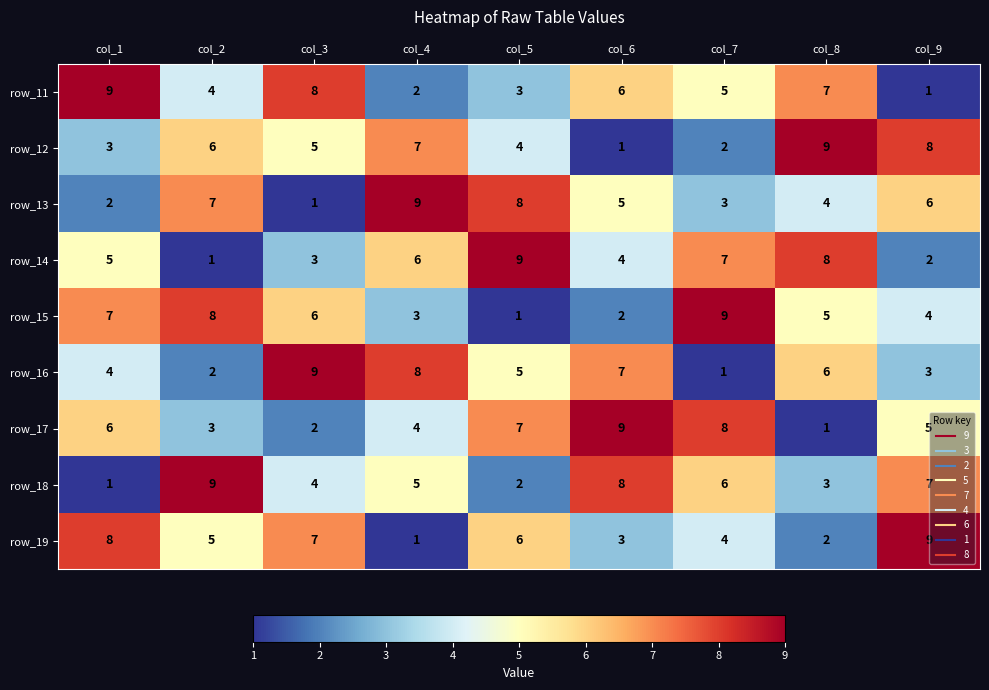

What is the difference between the highest and lowest values at col_9?

8